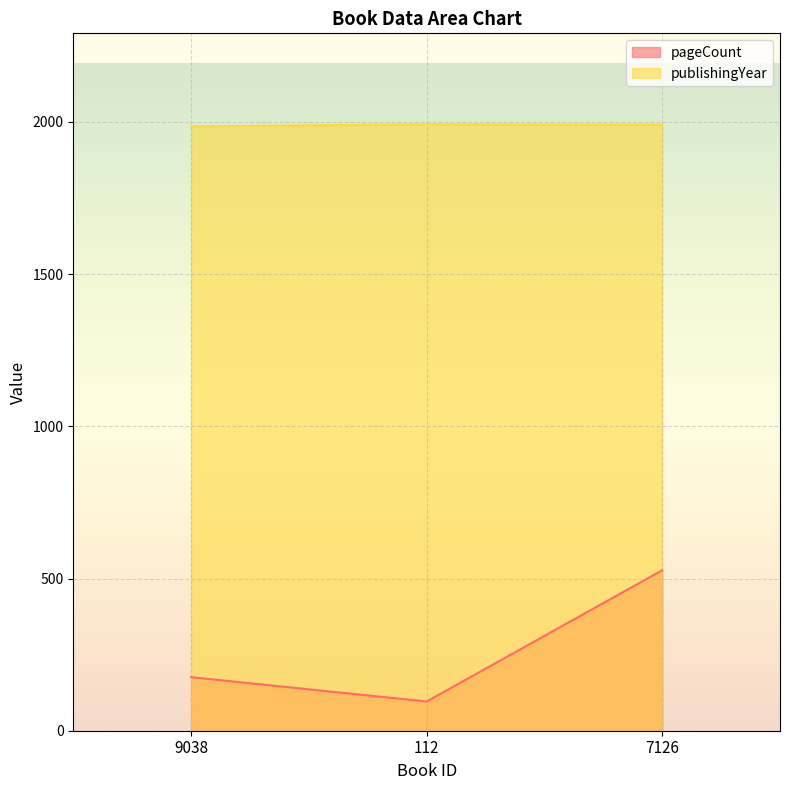

What is the total value across all series at 112?

2088